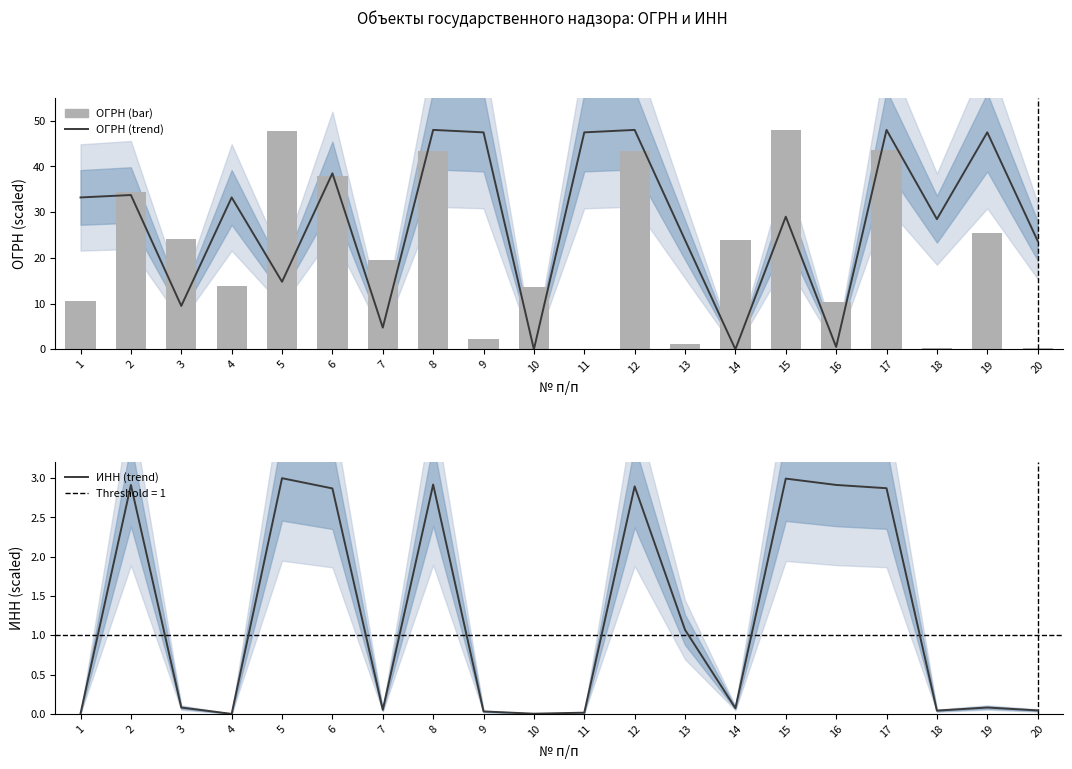

What is the value of the ОГРН (trend) bar at the 1st from the left?

33.2